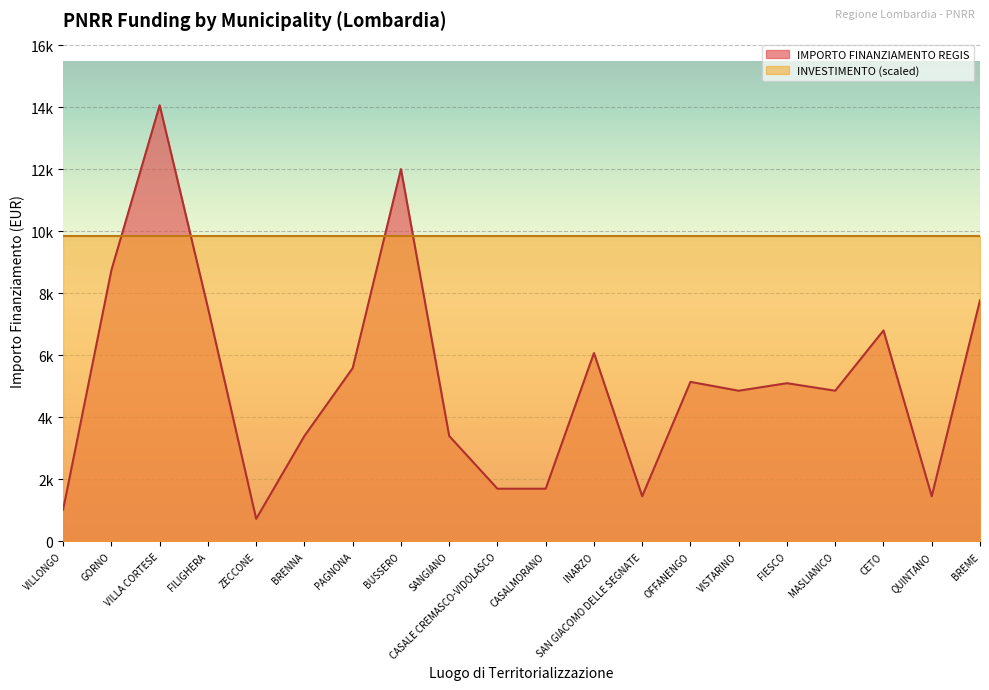

True or false: the data shows 1945 at PAGNONA.

False